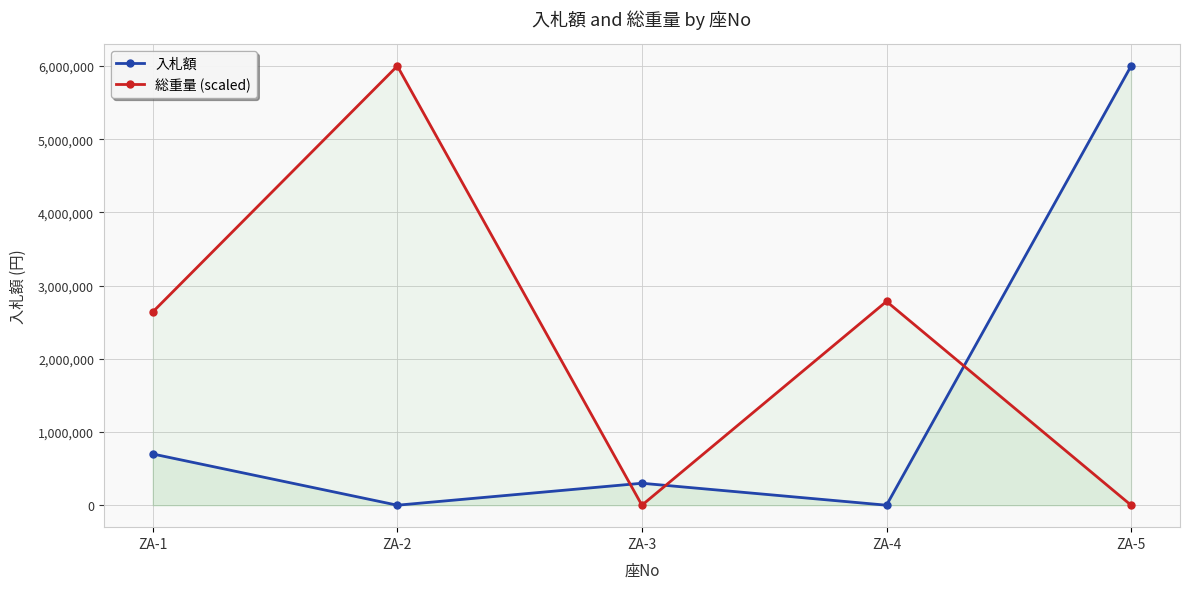

At which label does 総重量 (scaled) first exceed 2640000?

ZA-2